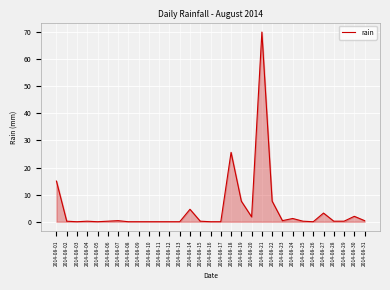

What is the greatest value displayed?

70.0